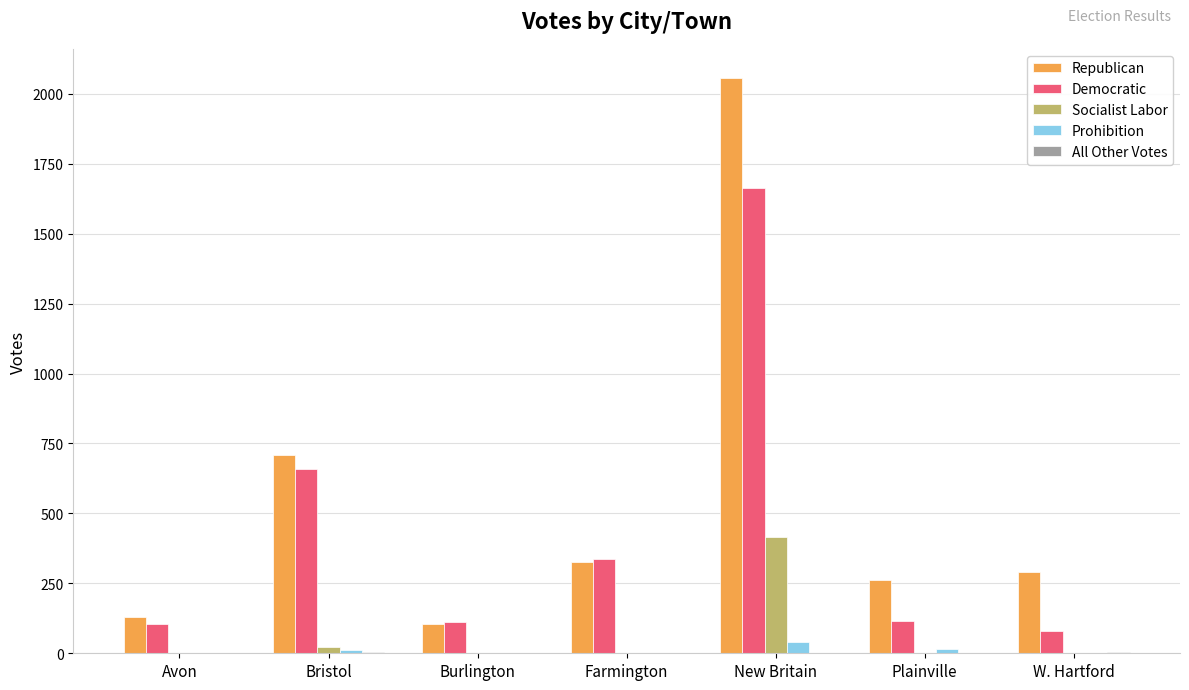

What is the greatest value displayed?

2058